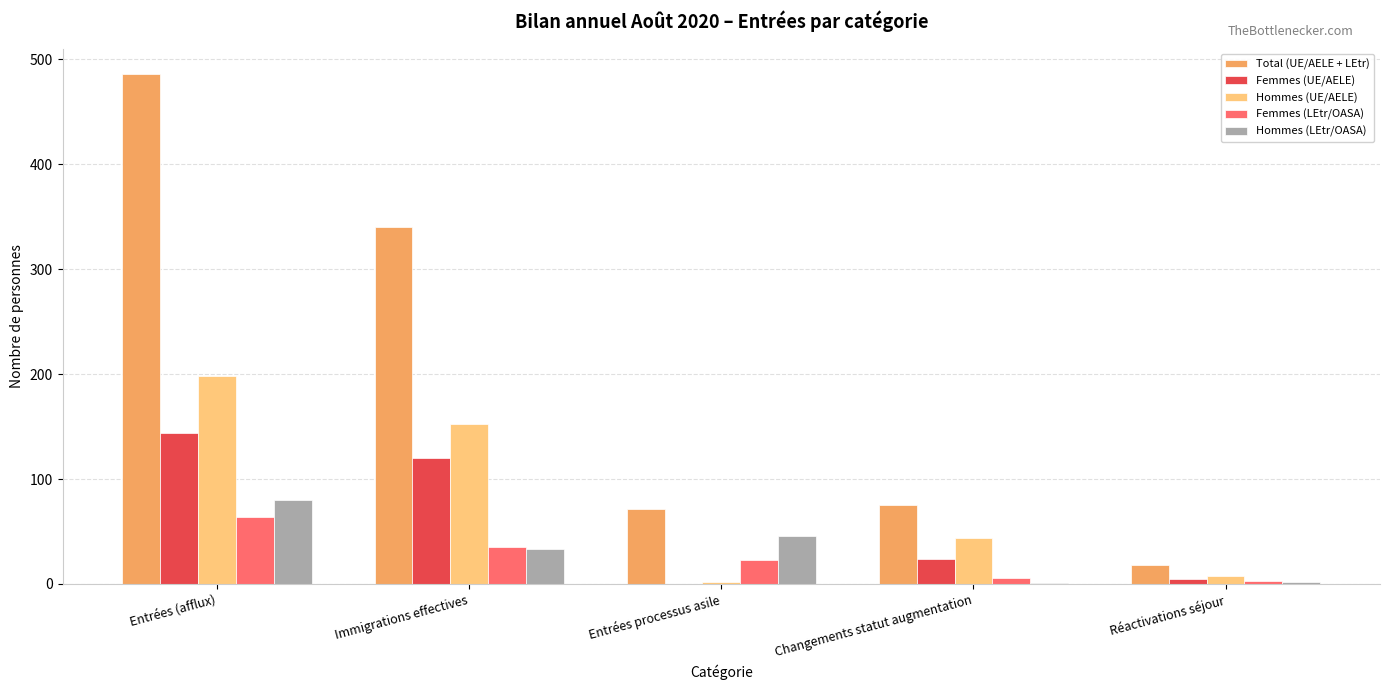

Are the bars horizontal?

No